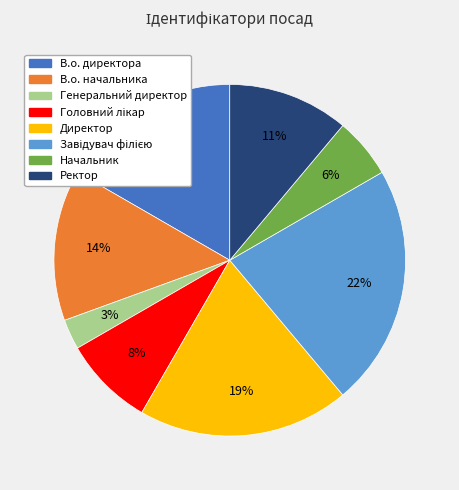

How many segments does this pie chart have?

8